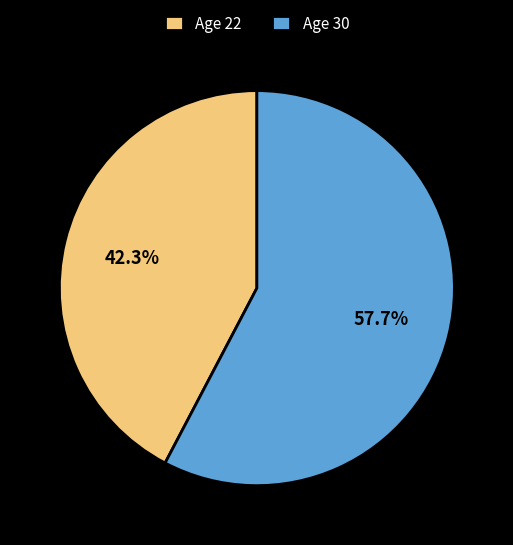

What percentage do Age 30 and Age 22 together represent?

100.0%